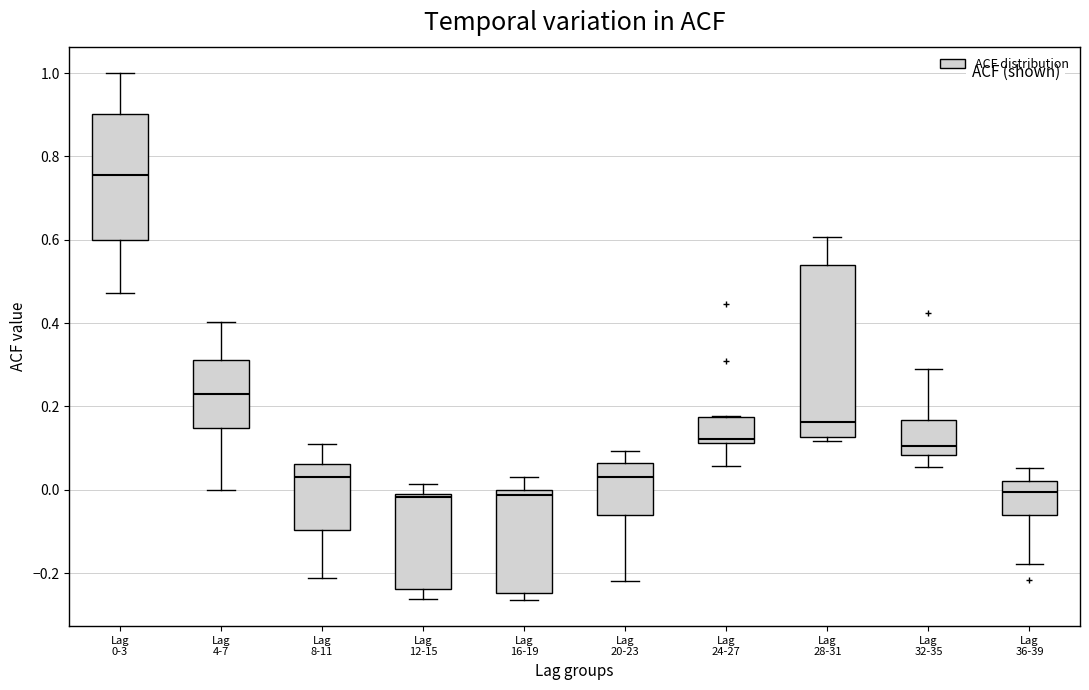

Which box is the tallest, from its lower edge to its upper edge?

Lag 28-31